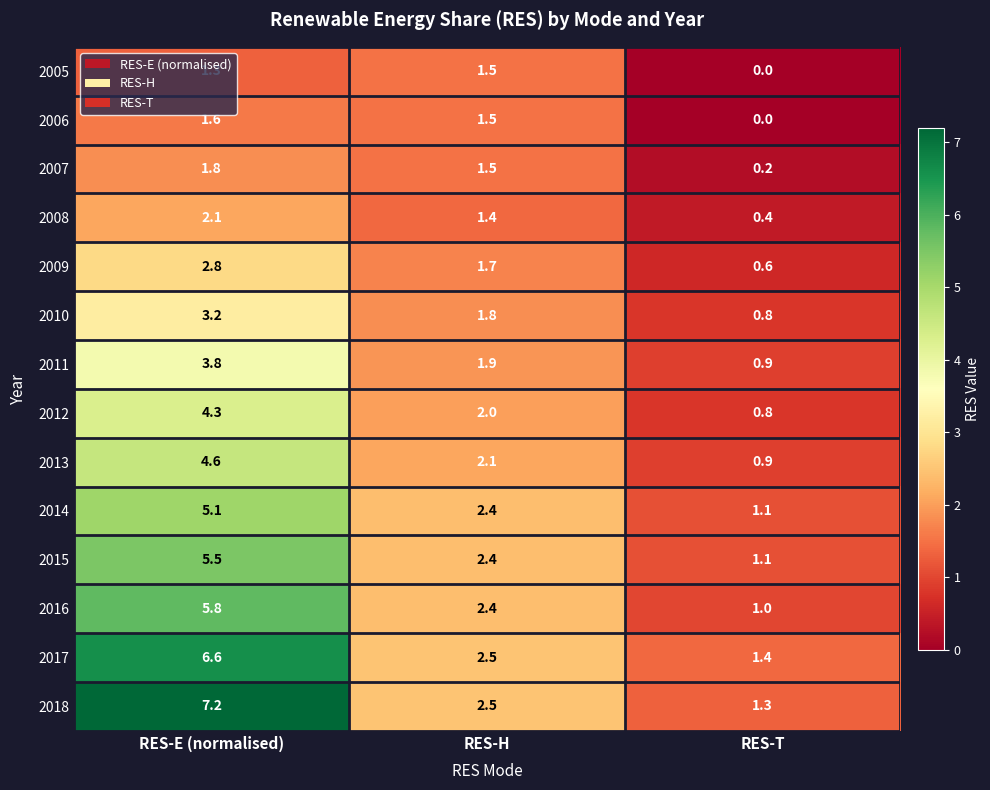

Between RES-E (normalised) and RES-H, which series saw the biggest shift?

2018